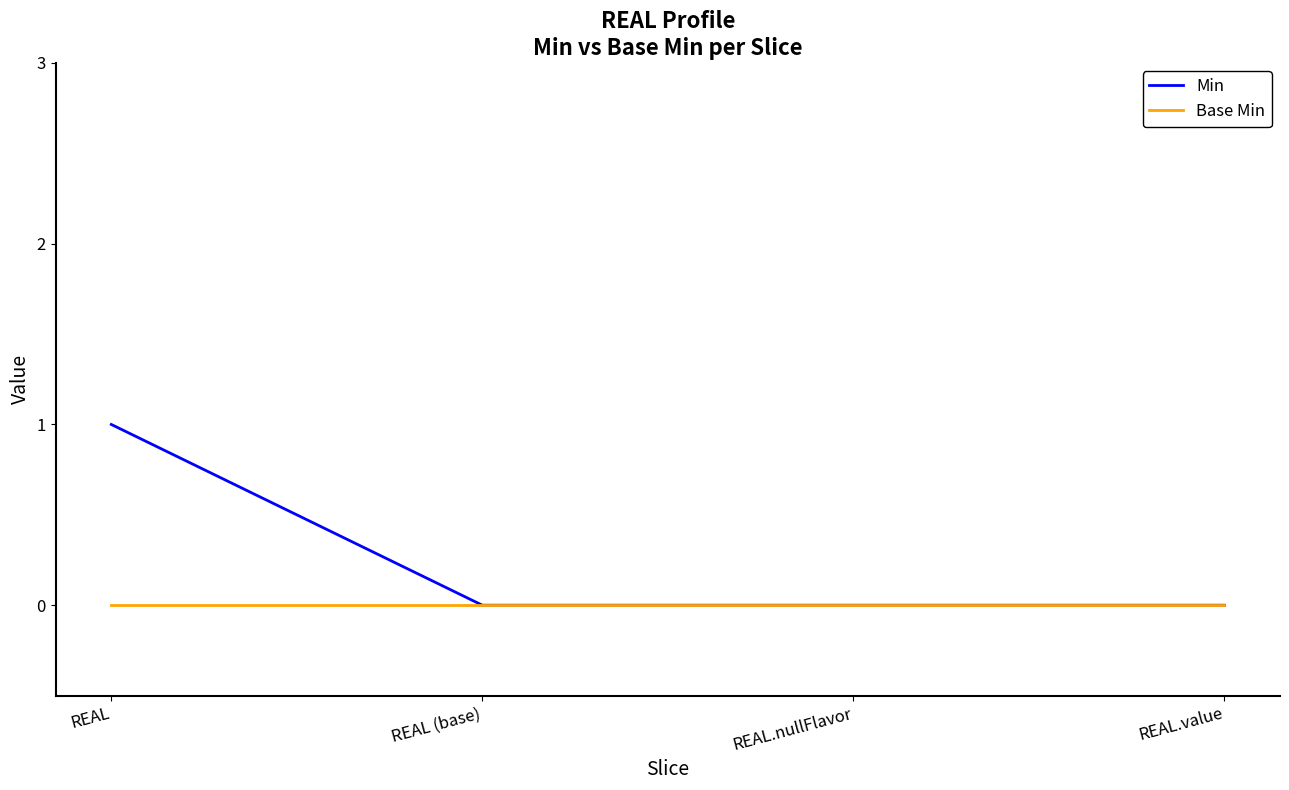

True or false: Min has a value of 0 at REAL.nullFlavor.

True